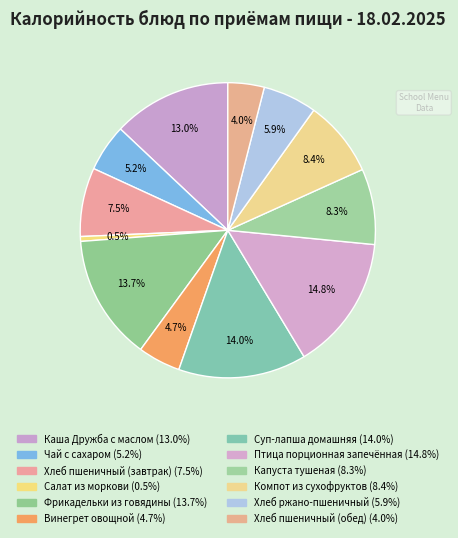

How many segments does this pie chart have?

12